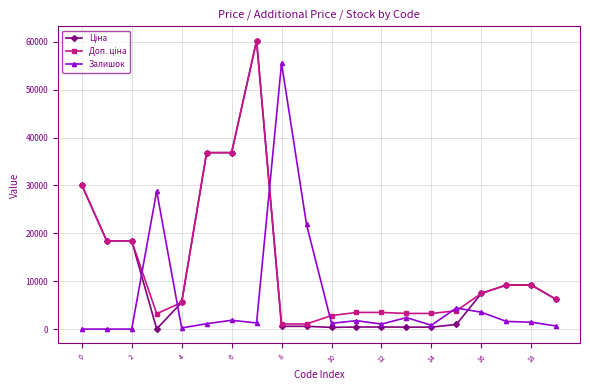

True or false: Залишок has more than 2 interior local peaks.

True